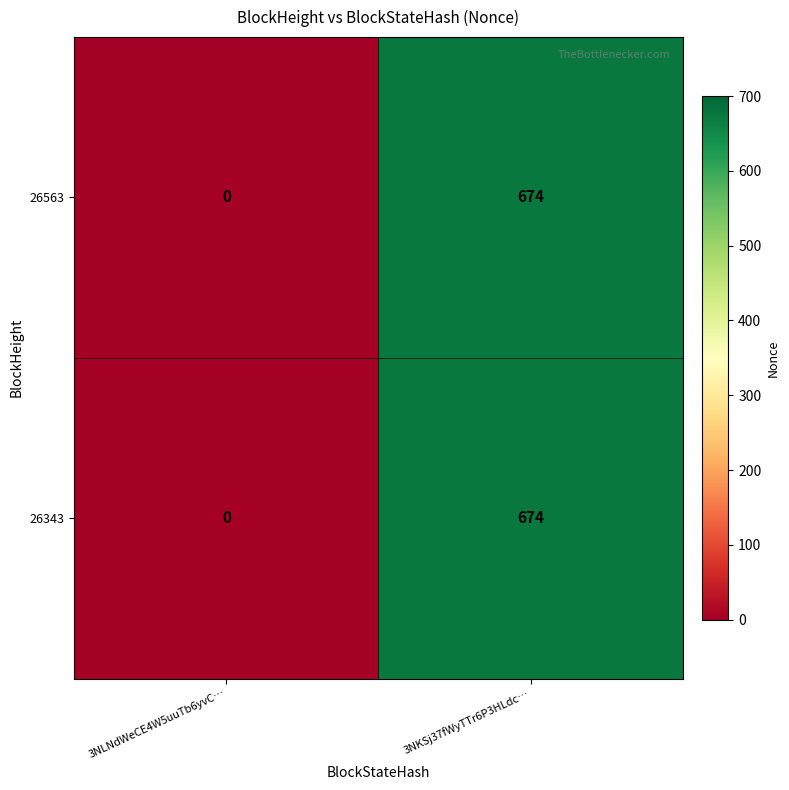

List the labels in order of 26343 value, largest first.

3NKSj37fWyTTr6P3HLdc…, 3NLNdWeCE4W5uuTb6yvC…